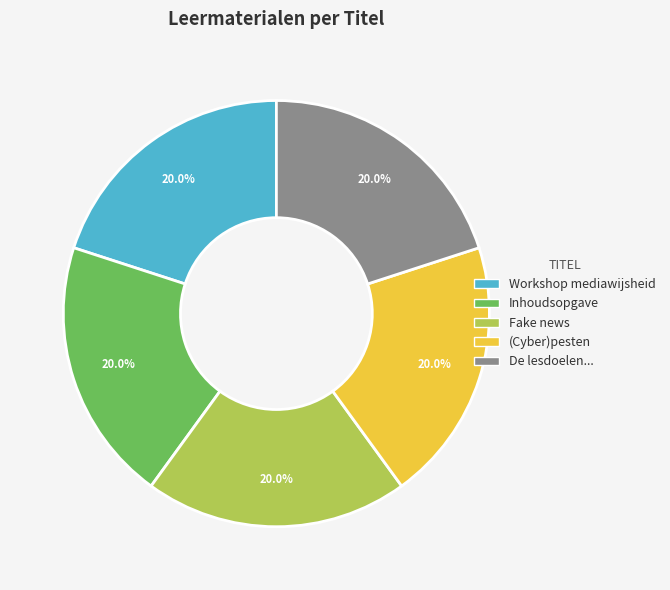

To the nearest percent, what percentage of the pie is Workshop mediawijsheid?

20%